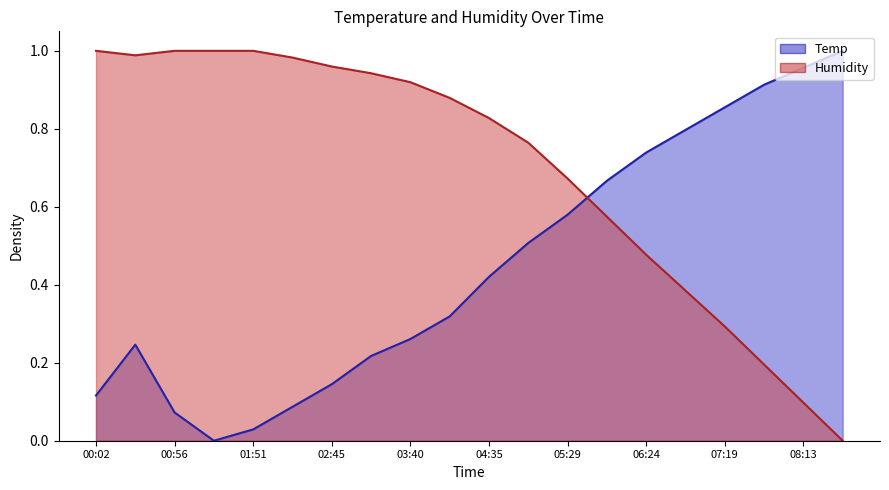

List the series in order of their peak value, highest first.

Humidity, Temp